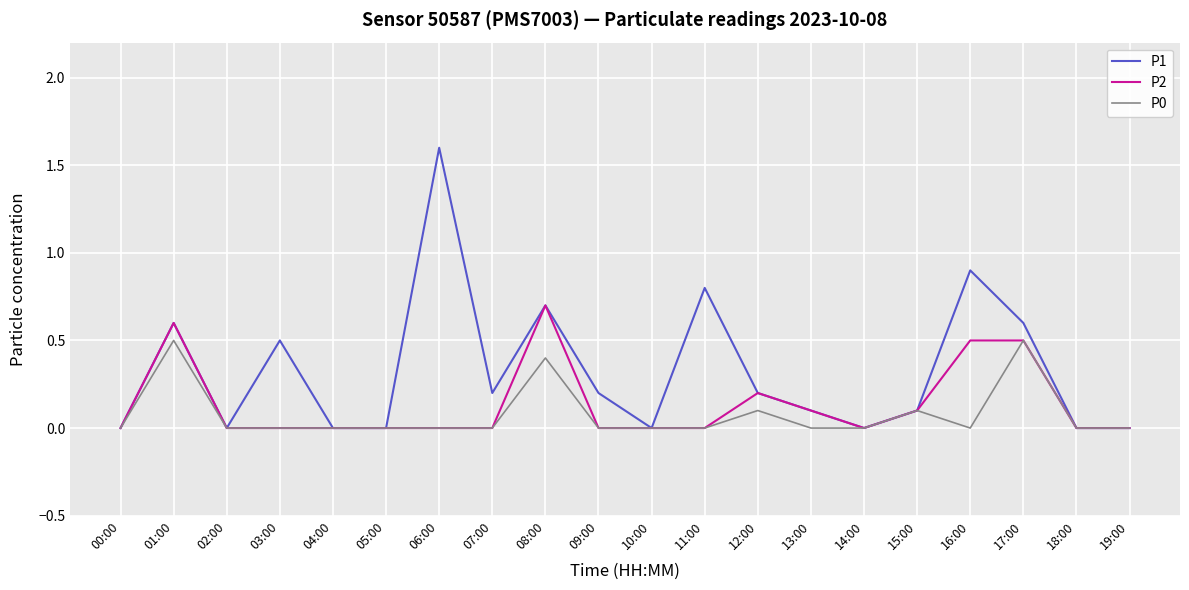

What is the greatest value displayed?

1.6